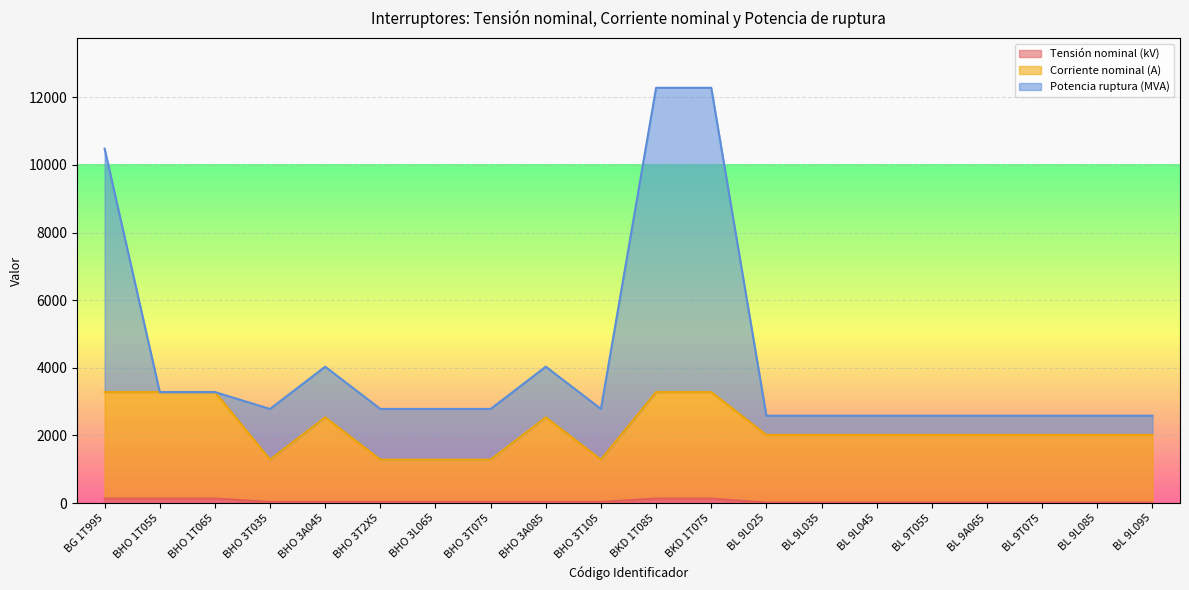

What is the value of the Corriente nominal (A) point at the 1st from the left?

3282.0